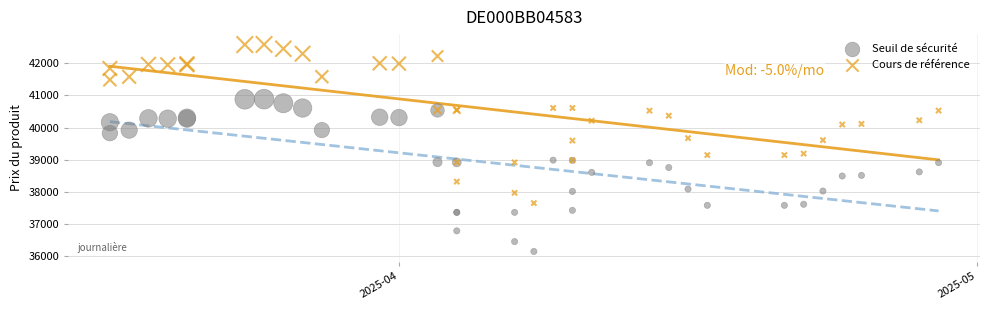

Which series contains the lowest Y value?

Seuil de sécurité